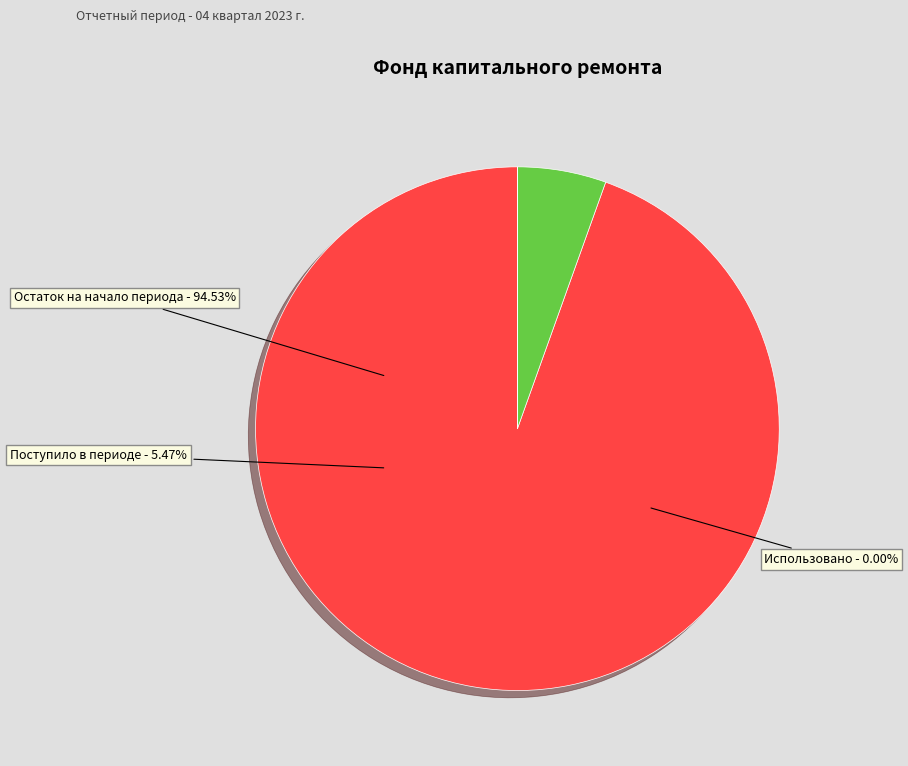

Which category has the smallest portion of the pie?

Использовано в отчетном периоде